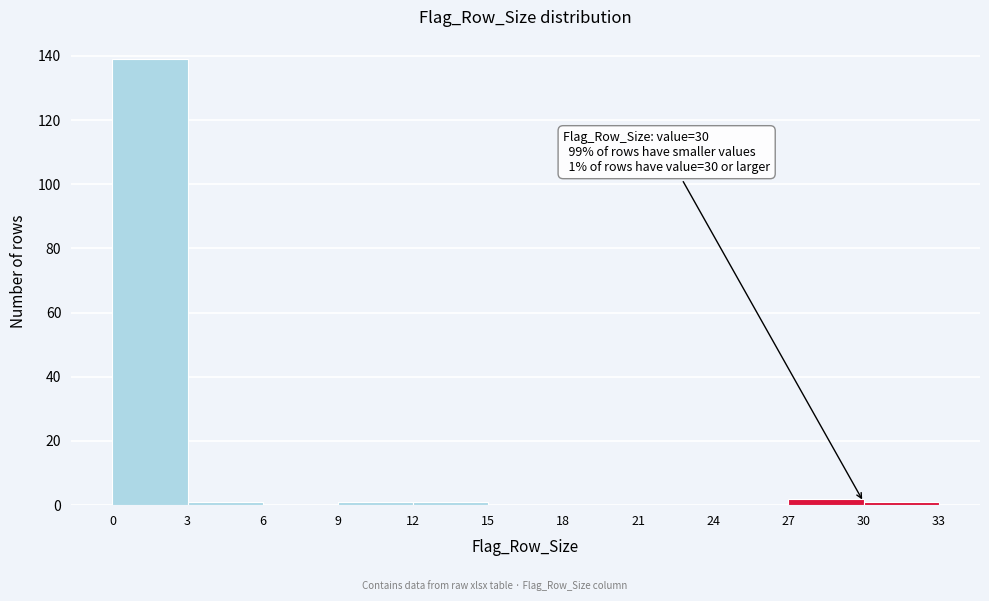

Over which range of the x-axis is the bar tallest?

0 to 3